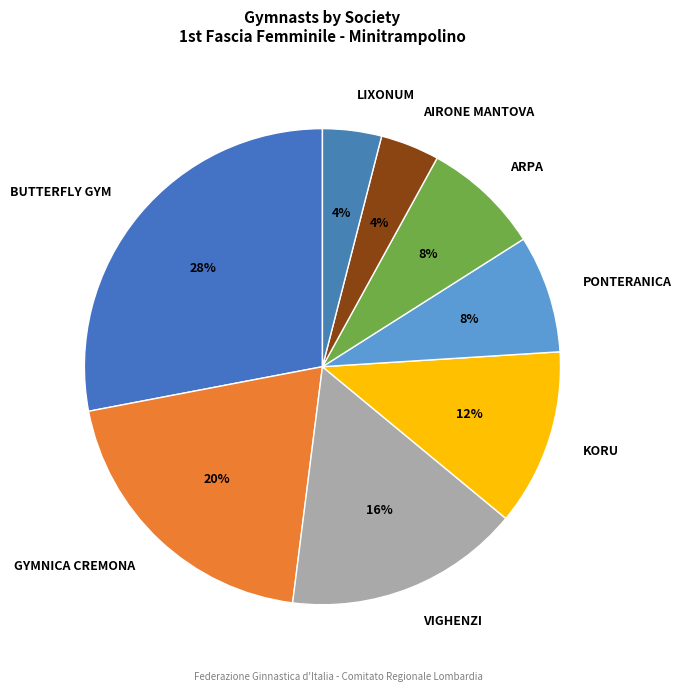

What is the ratio of the value at PONTERANICA to the value at VIGHENZI?

0.5